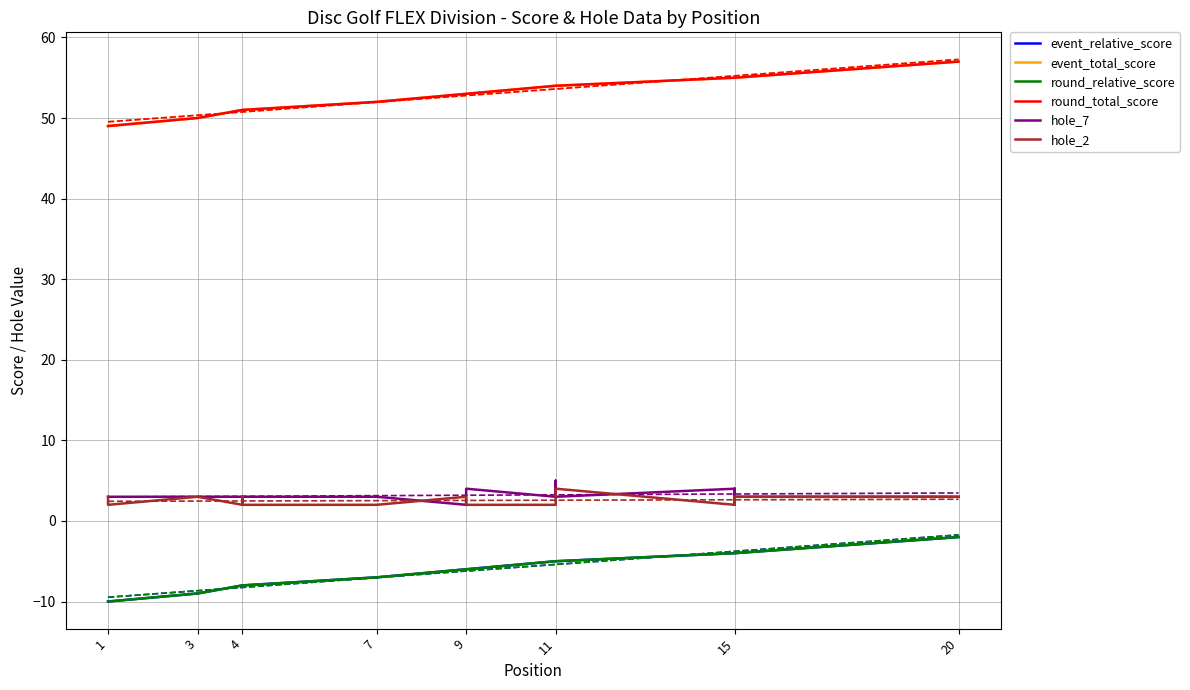

Does the chart display data point markers on the line(s)?

No